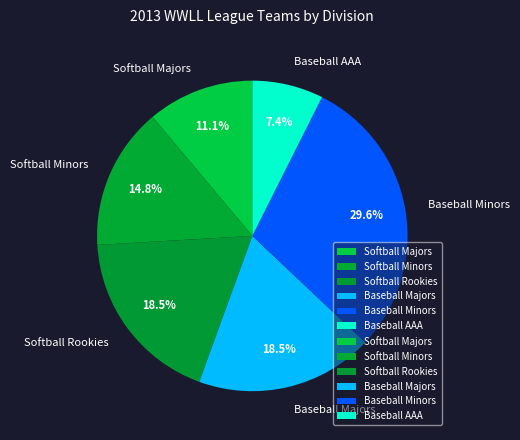

What percentage do Softball Rookies and Baseball Majors together represent?

37.0%